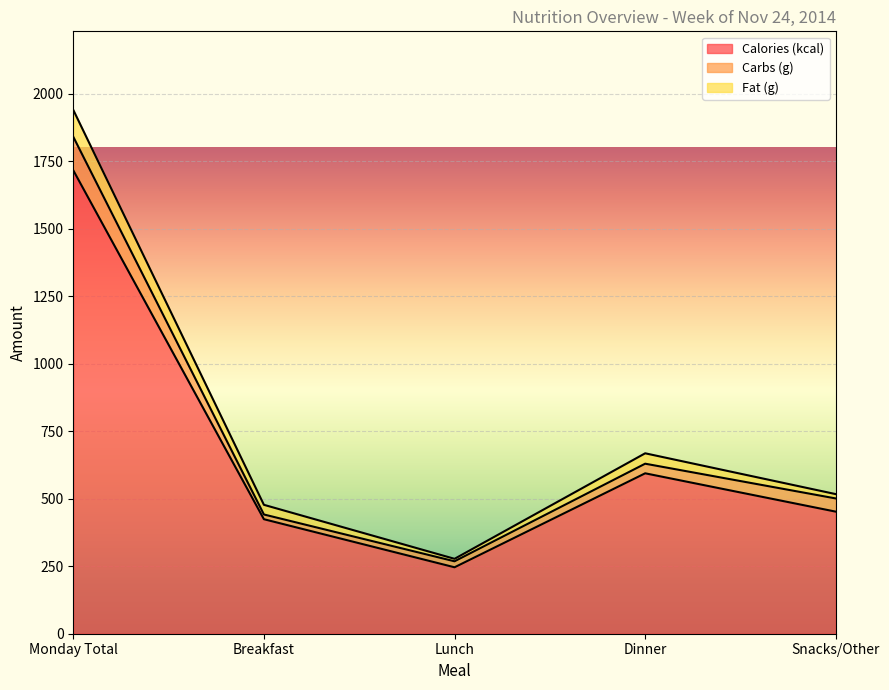

What is the difference between the maximum and second lowest values in the Fat (g) series?

83.6